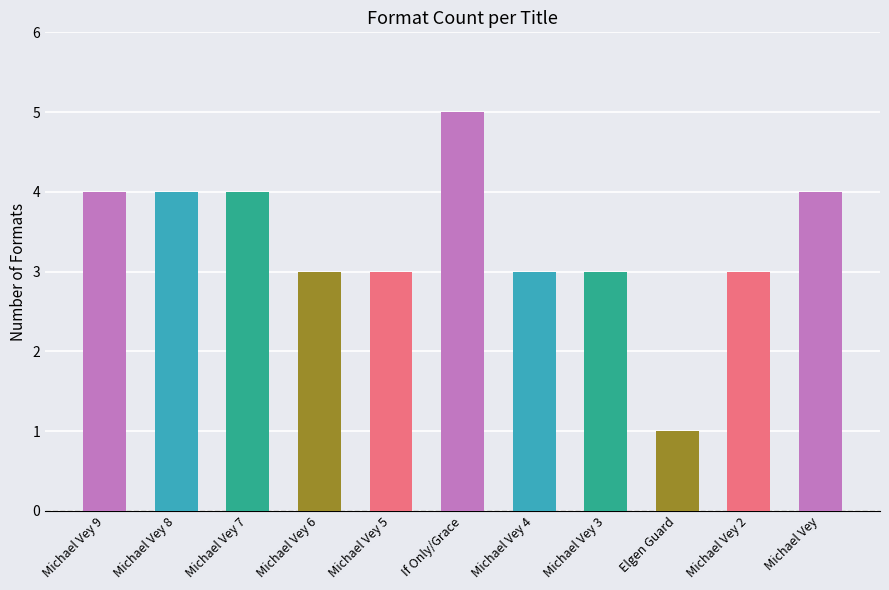

What position from the left is Michael Vey 5?

5